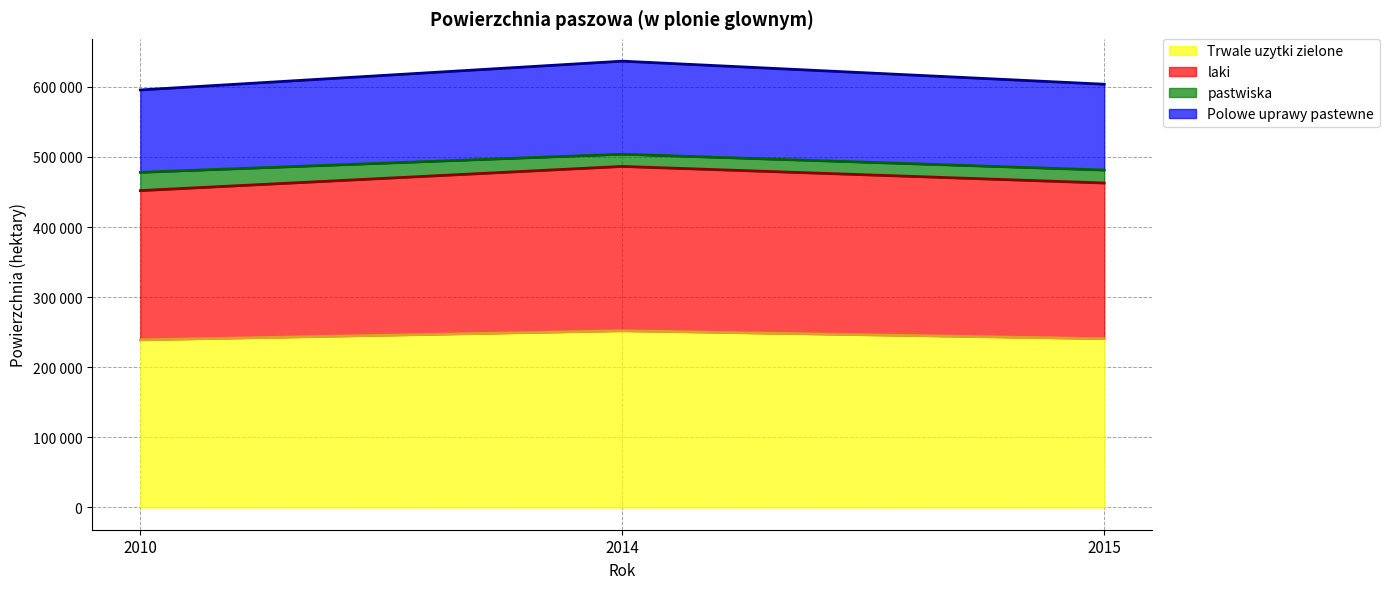

How many categories are shown in the chart?

3